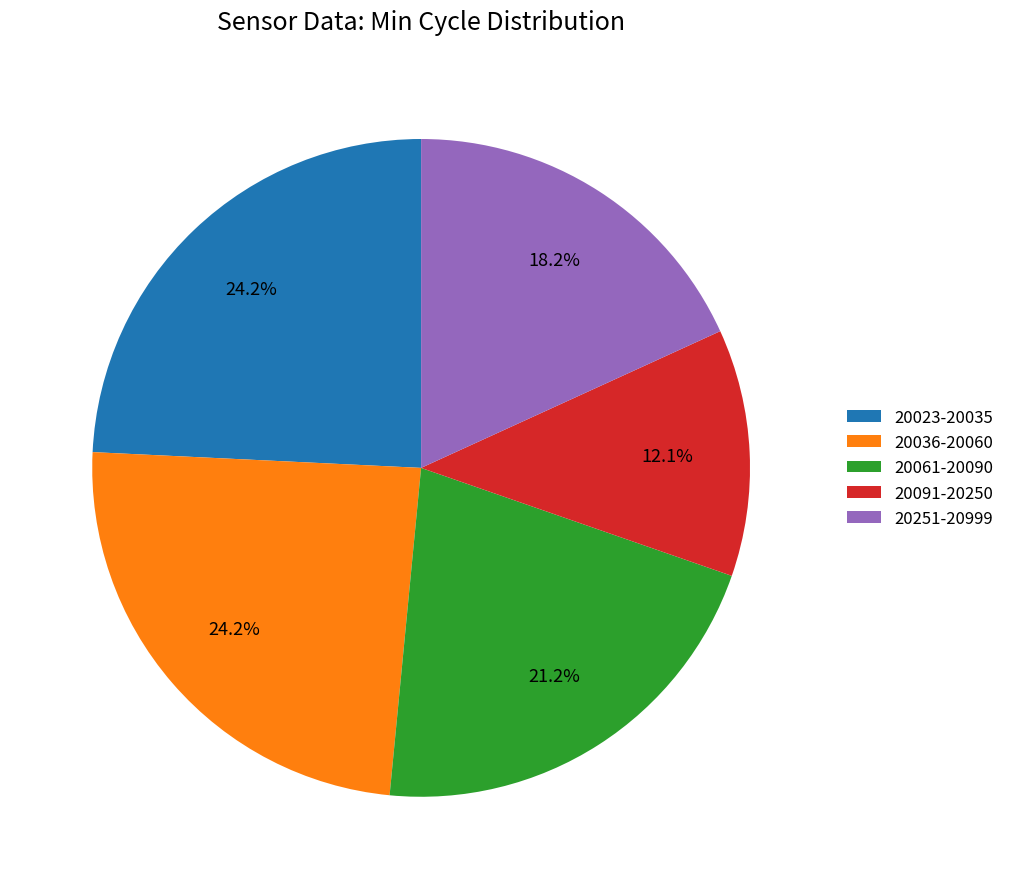

Do 20061-20090 and 20251-20999 together represent more than half of the pie?

No